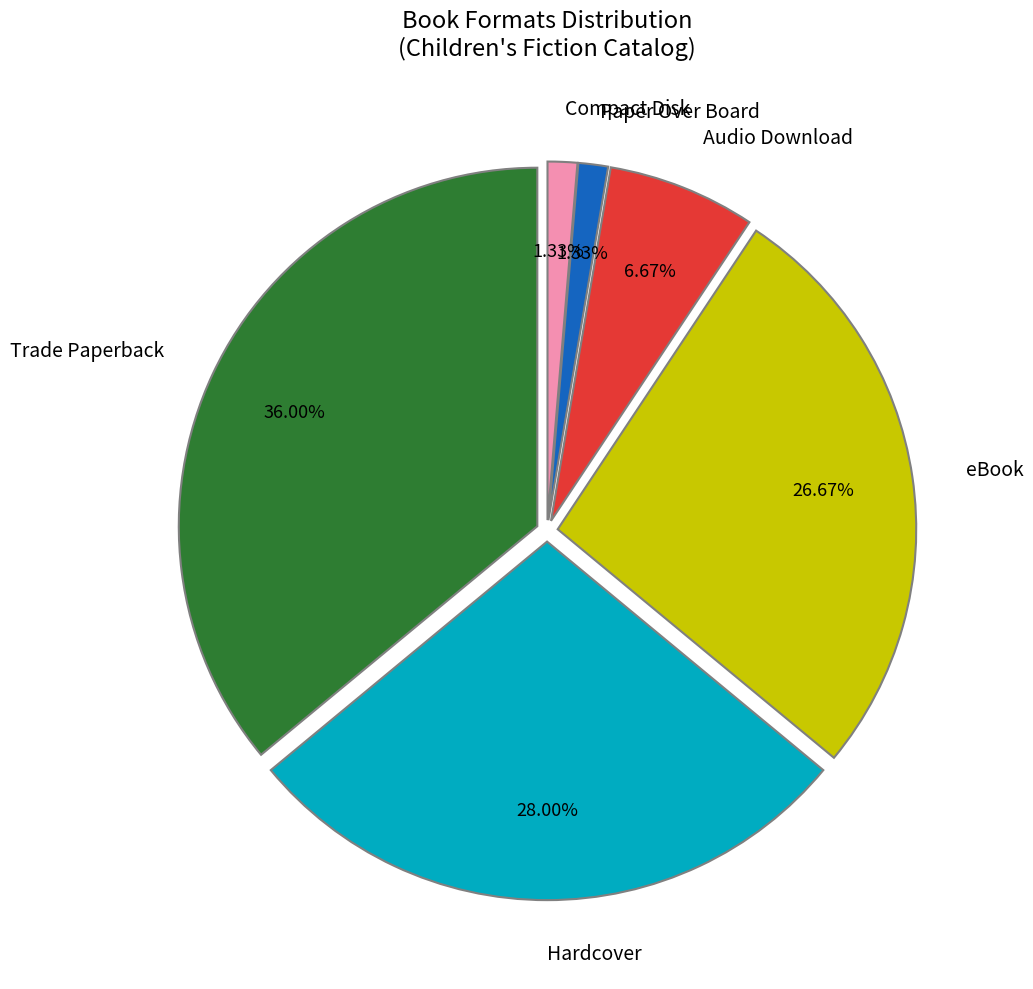

Which category has the biggest portion of the pie?

Trade Paperback